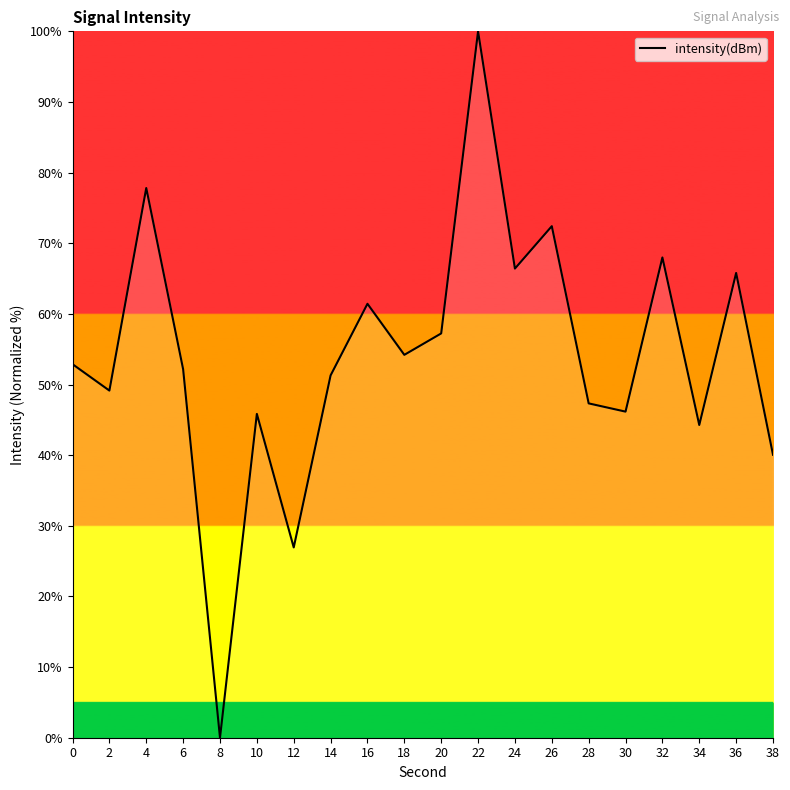

Which category has the highest value across all series?

22